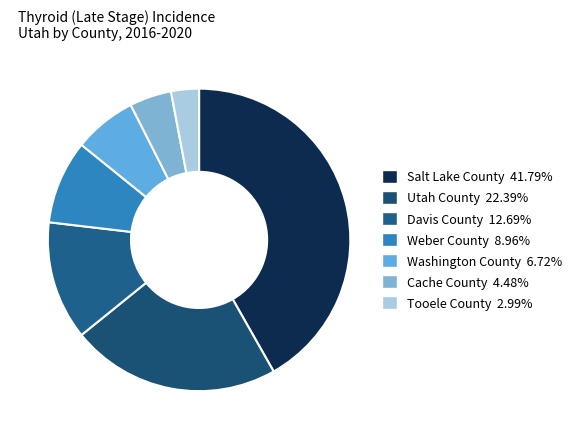

What is the total percentage of Salt Lake County and Washington County?

48.5%